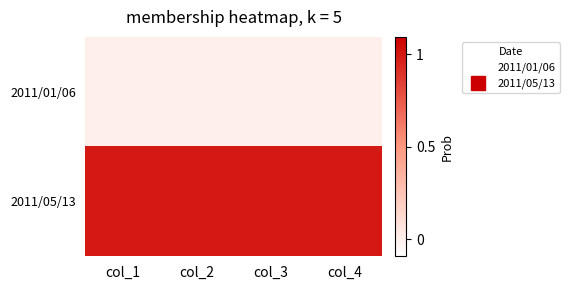

Which series has the largest total across all categories?

2011/05/13